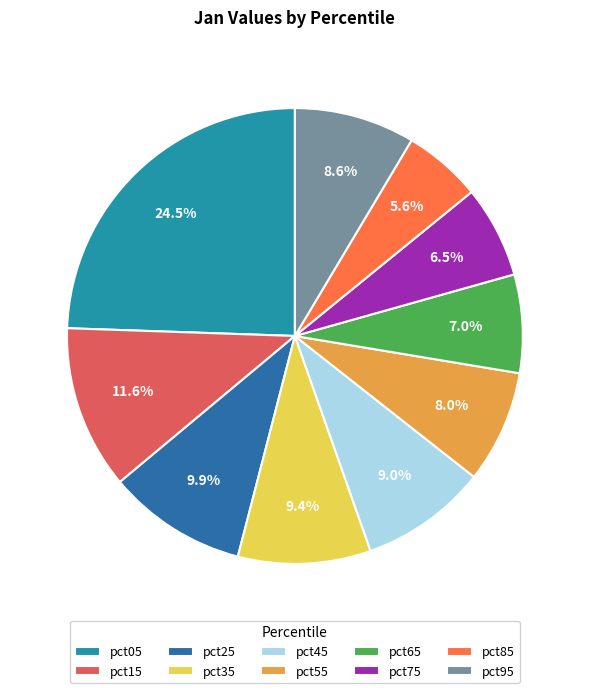

True or false: pct55 accounts for 1% of the total.

False